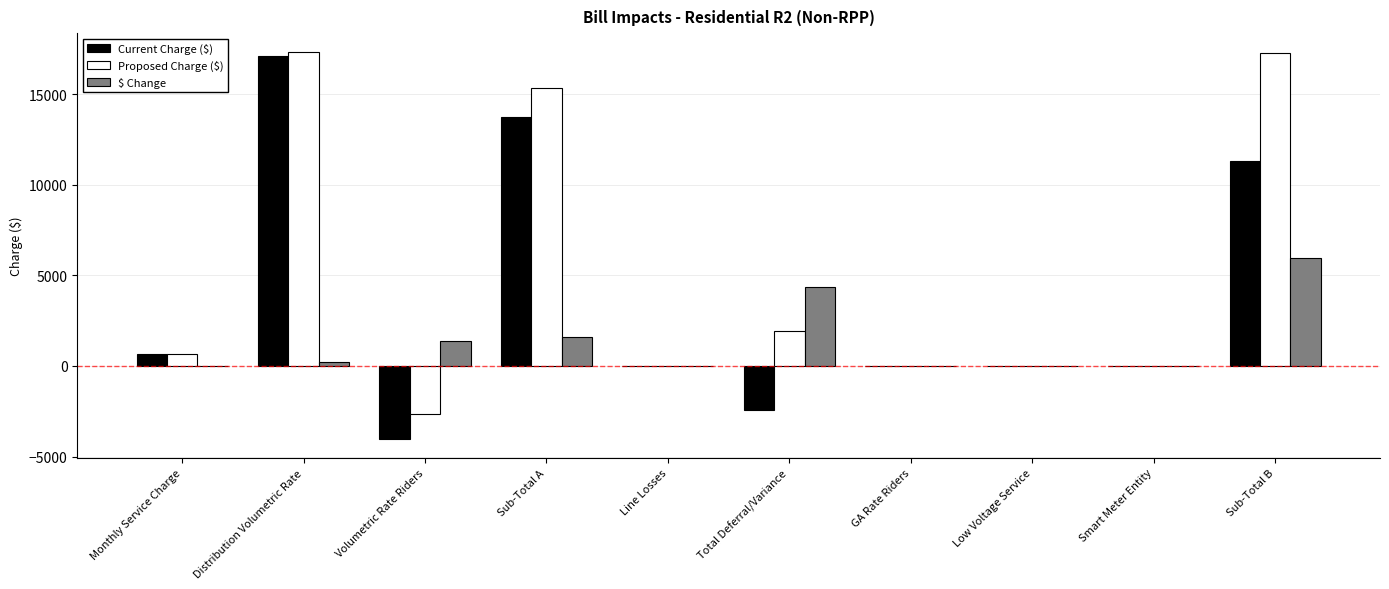

The value of Proposed Charge ($) at Volumetric Rate Riders is -4339.7. True or false?

False